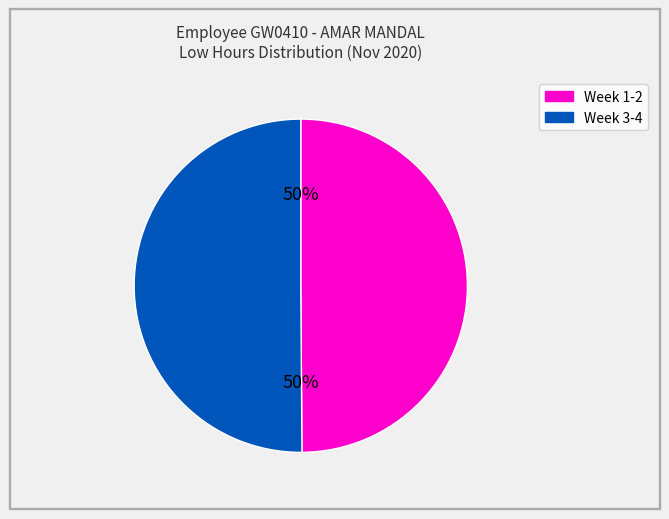

To the nearest percent, what is the average slice percentage?

50%